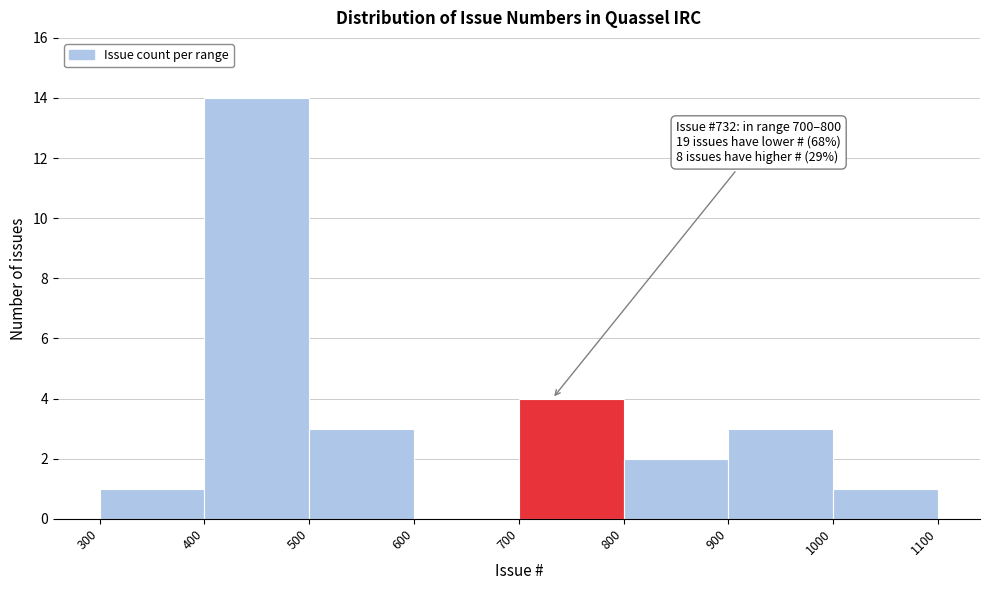

Which range on the x-axis has the tallest bar?

400 to 500